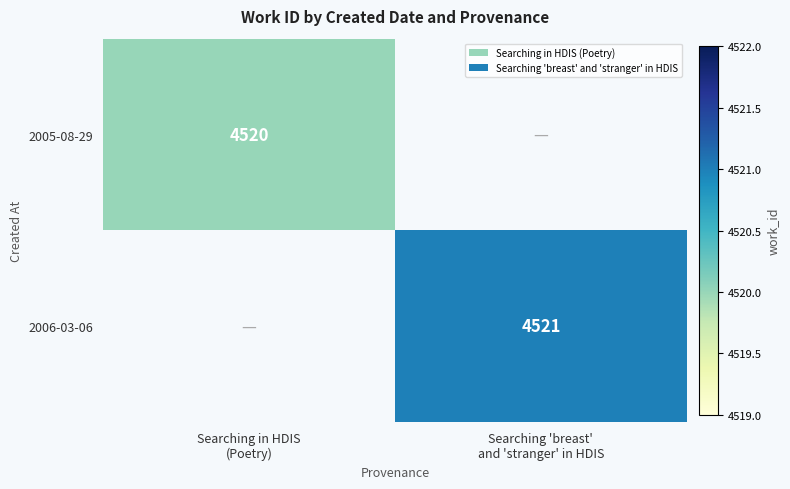

At Searching in HDIS (Poetry), list the series in order from largest to smallest.

2005-08-29, 2006-03-06